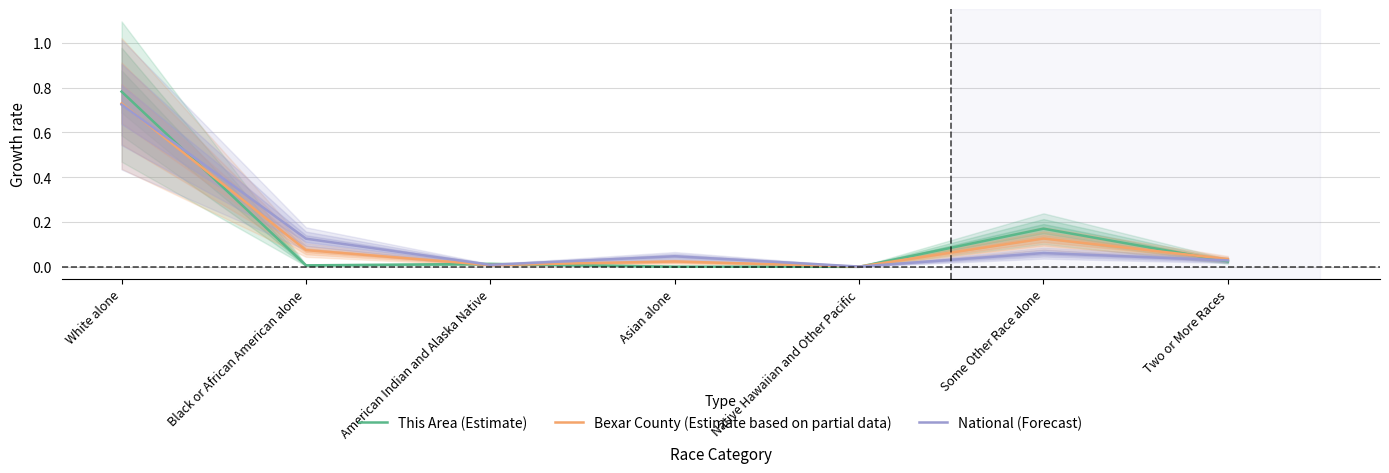

At how many categories does at least one series exceed 0?

7